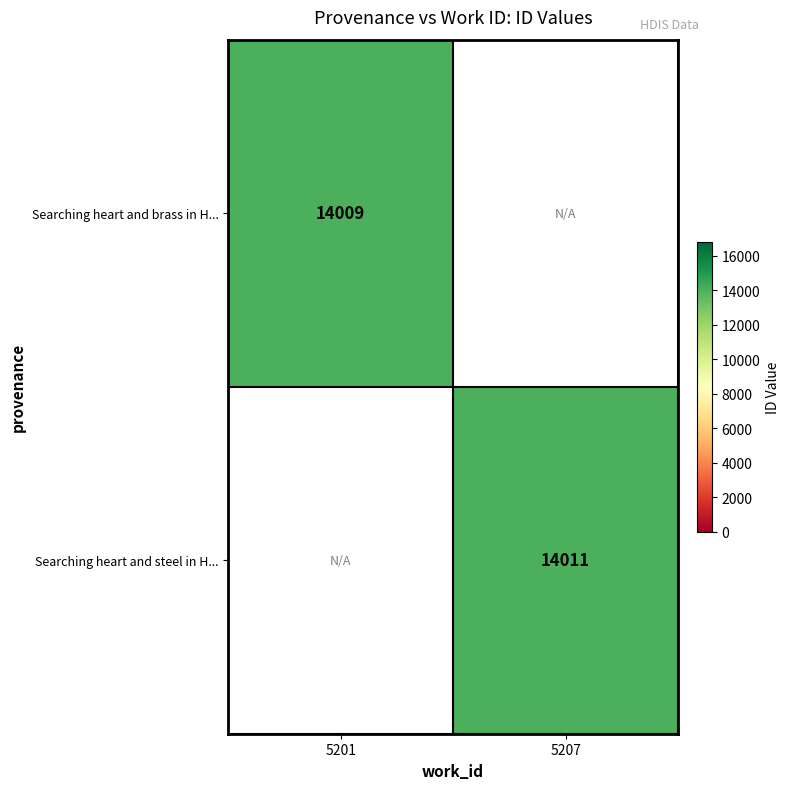

At which category does the chart reach its peak across all series?

5207